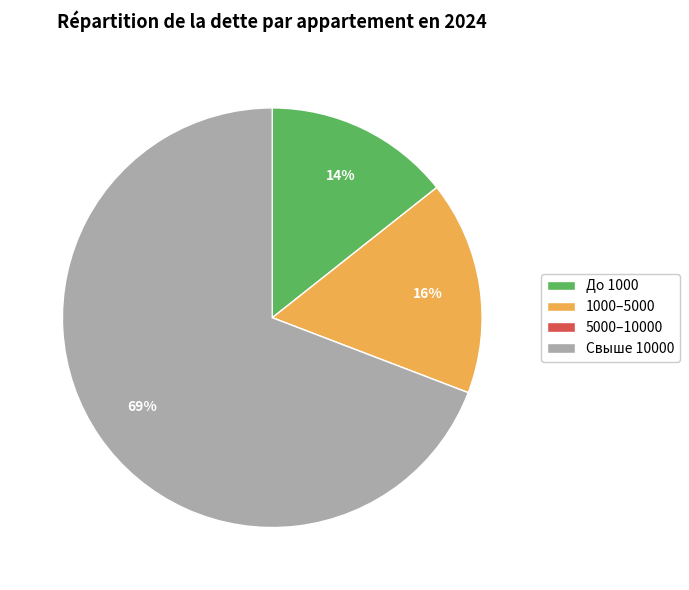

To the nearest percent, what portion does 1000–5000 represent?

16%